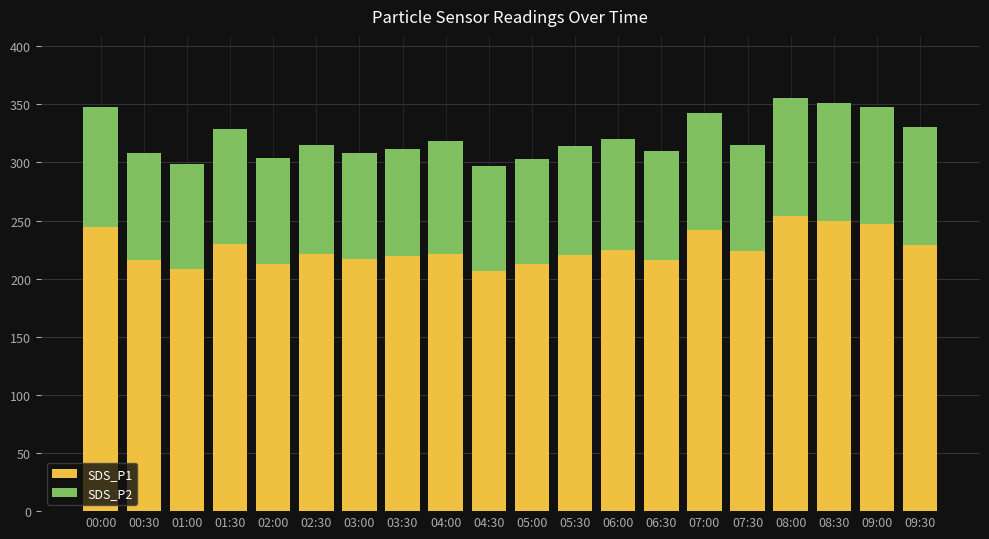

What is the lowest value of the SDS_P1 series?

206.9